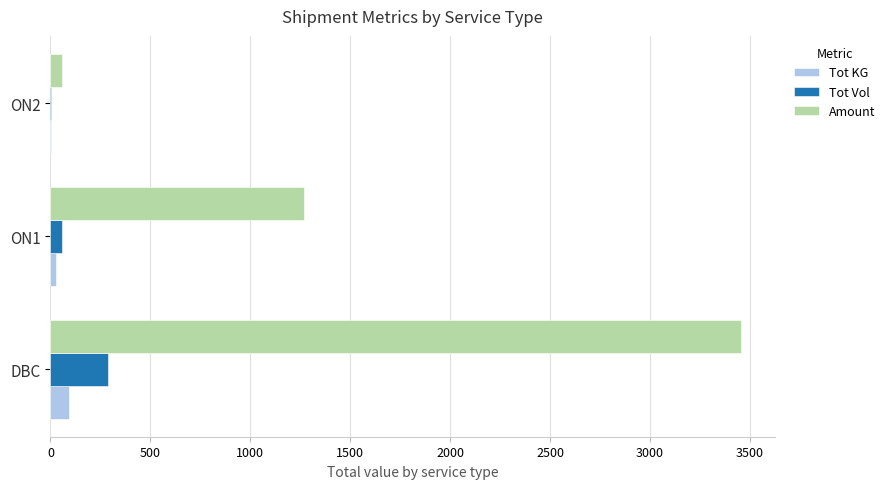

Which series has the widest spread of values?

Amount